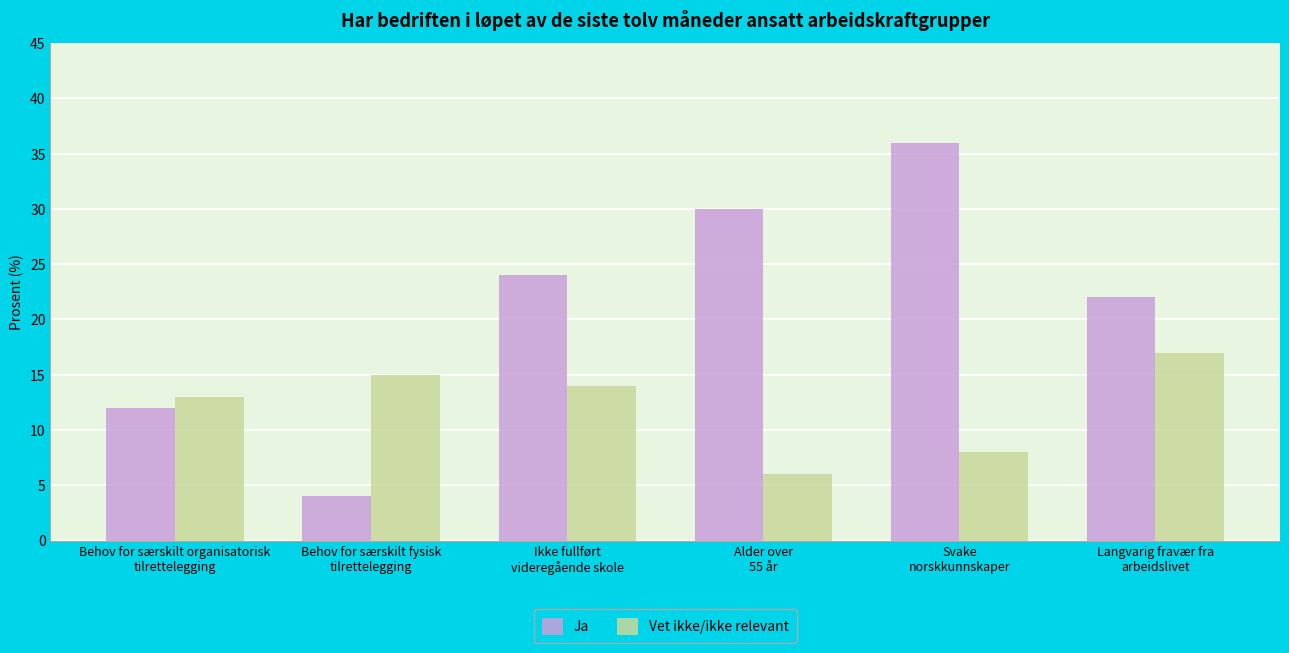

The value of Ja at Langvarig fravær fra
arbeidslivet is 22. True or false?

True